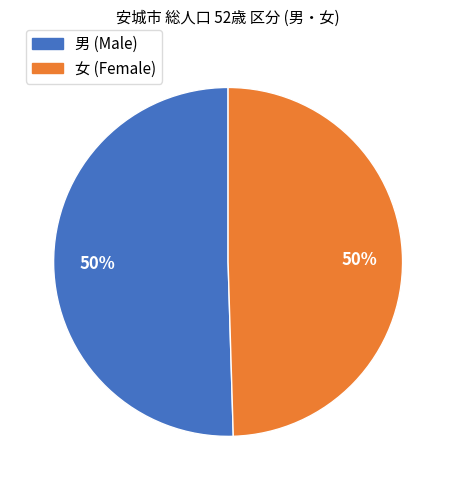

How many slices are in this pie chart?

2